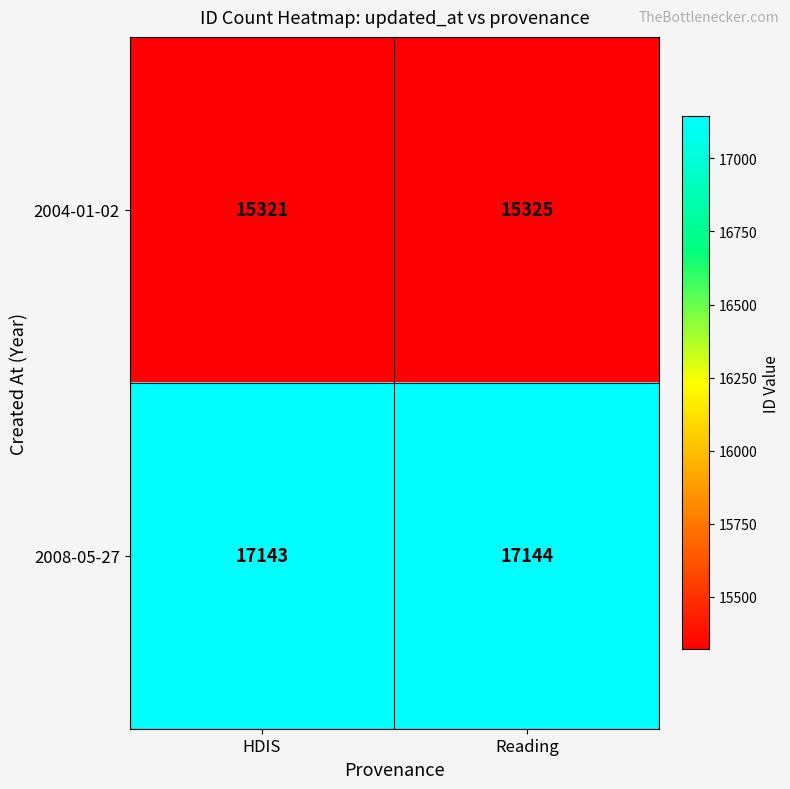

What is the total value across all series at Reading?

32469